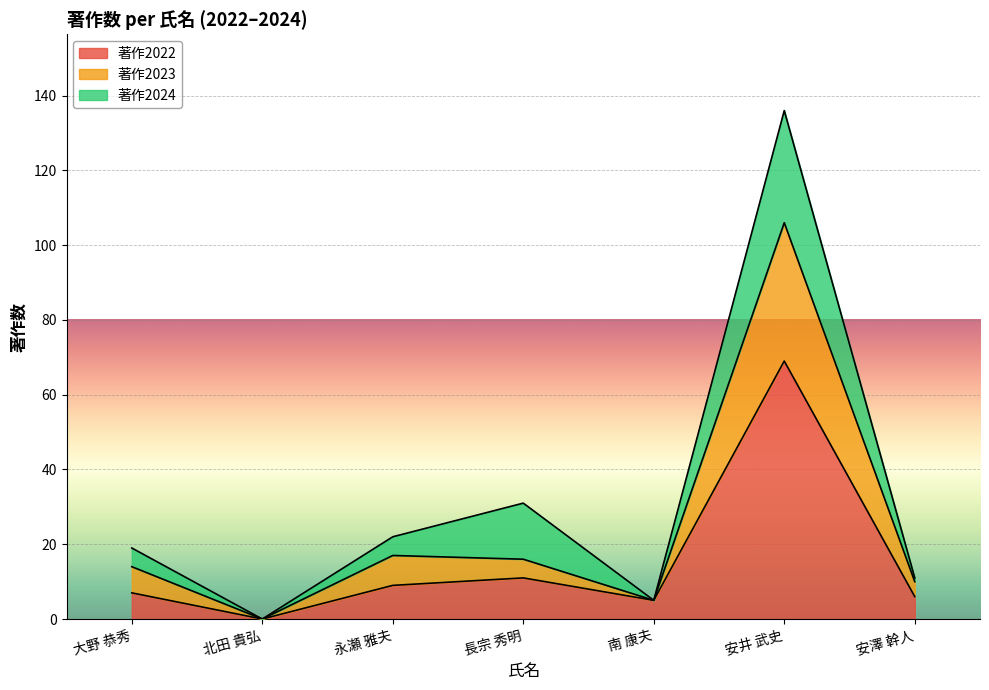

Is it true that 著作2022 equals 113 at 安井 武史?

False